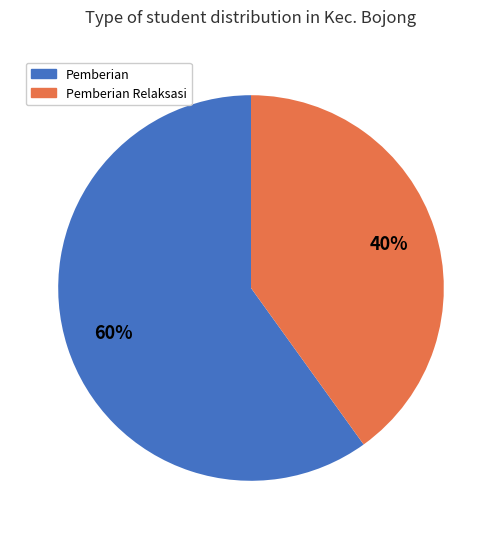

Which category has the biggest portion of the pie?

Pemberian